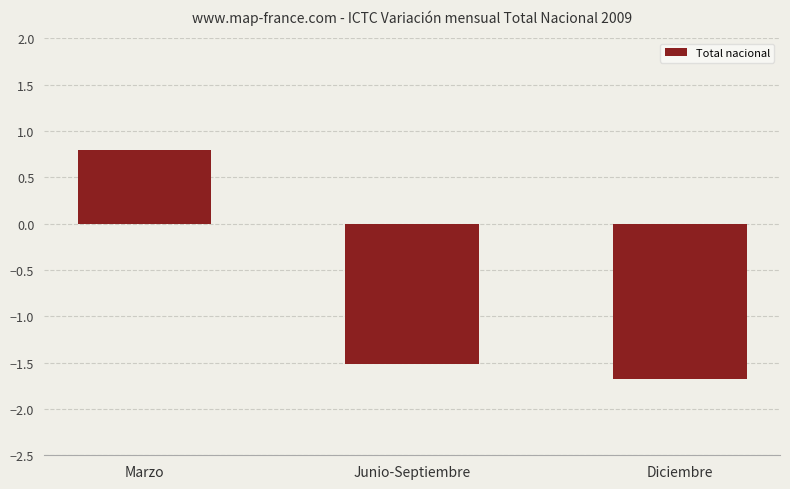

Reading left to right, what are all the values shown in this chart?

Marzo=0.8	Junio-Septiembre=-1.5	Diciembre=-1.7